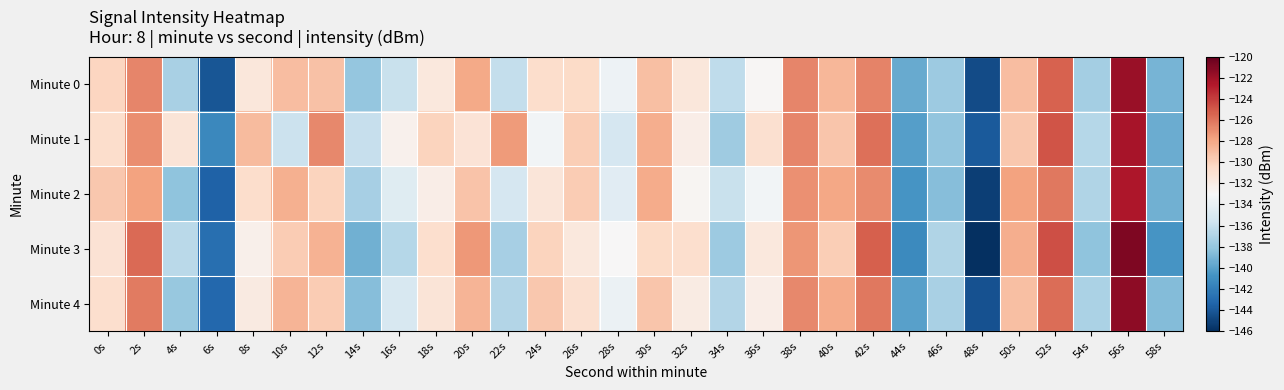

Count the number of categories in the chart.

30